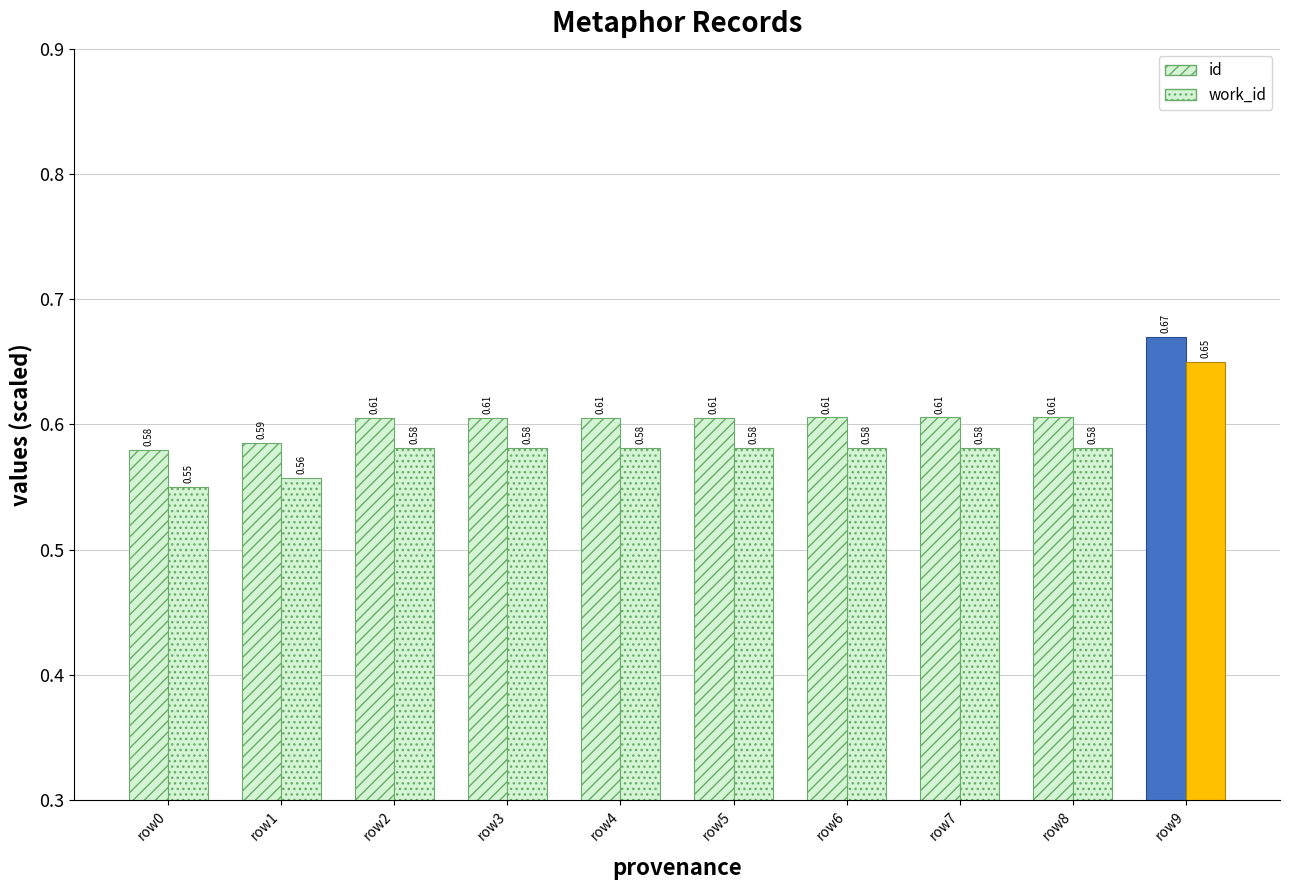

How many groups of bars are there?

10